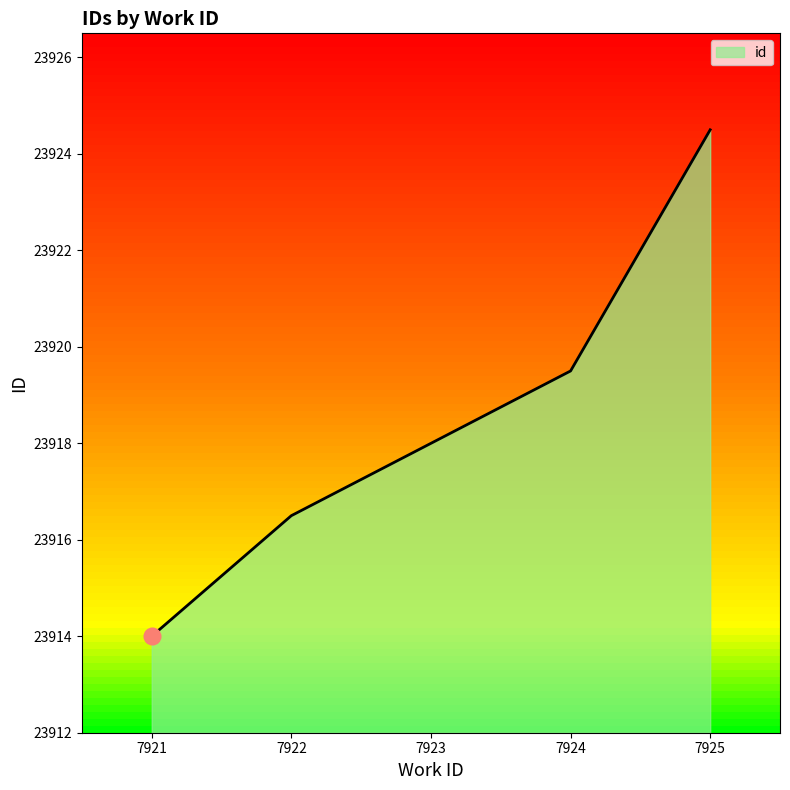

What is the greatest value displayed?

23924.5